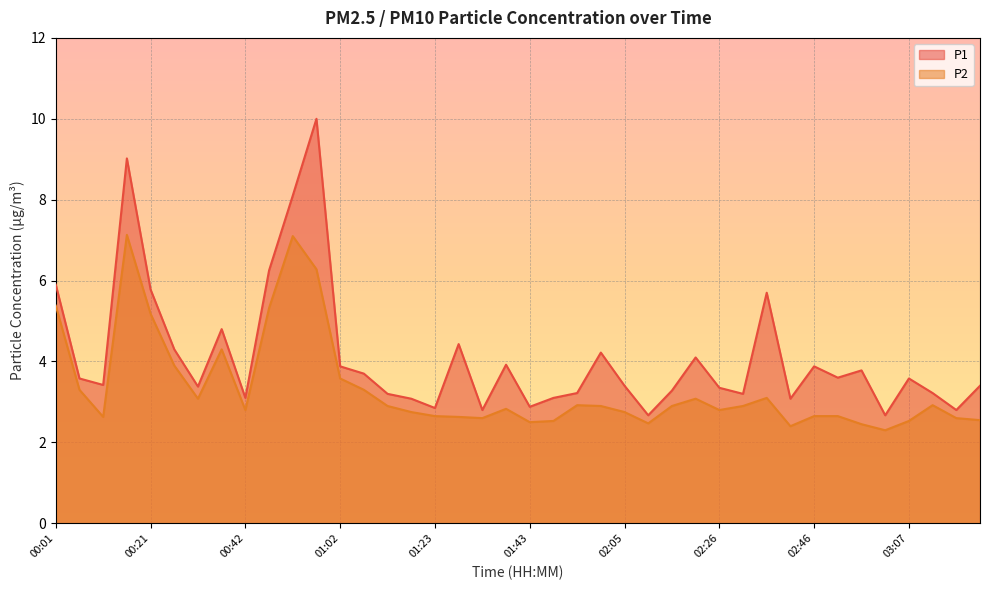

What is the difference between the highest and lowest values at 03:02?

0.4